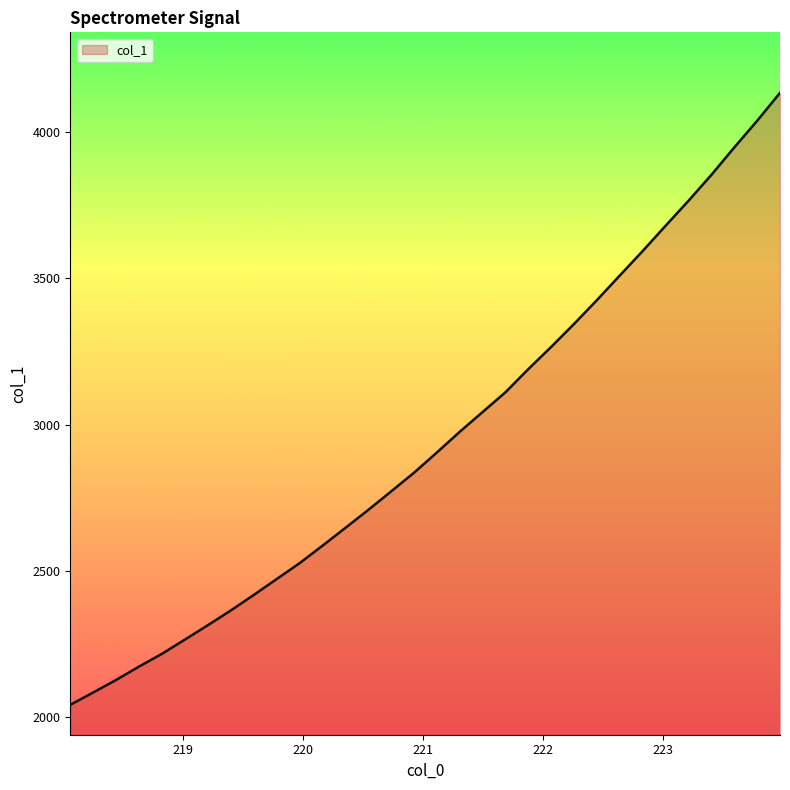

What is the greatest value displayed?

4133.9